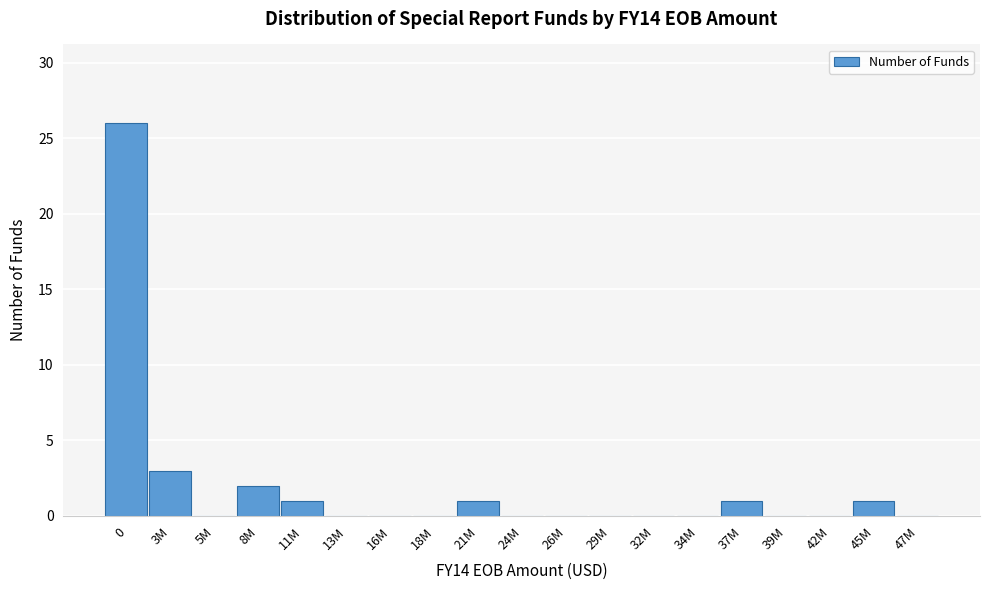

Reading left to right, what are all the values shown in this chart?

0=26	3M=3	5M=0	8M=2	11M=1	13M=0	16M=0	18M=0	21M=1	24M=0	26M=0	29M=0	32M=0	34M=0	37M=1	39M=0	42M=0	45M=1	47M=0